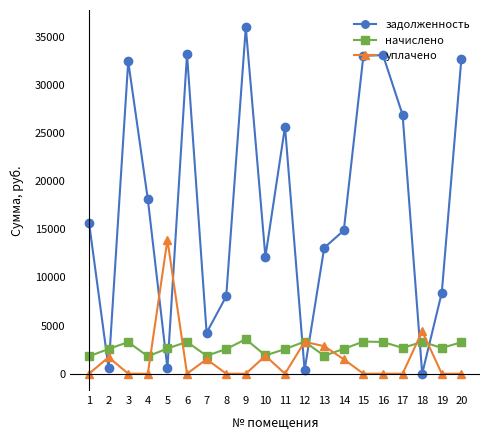

What is the maximum value shown in the chart?

35994.7